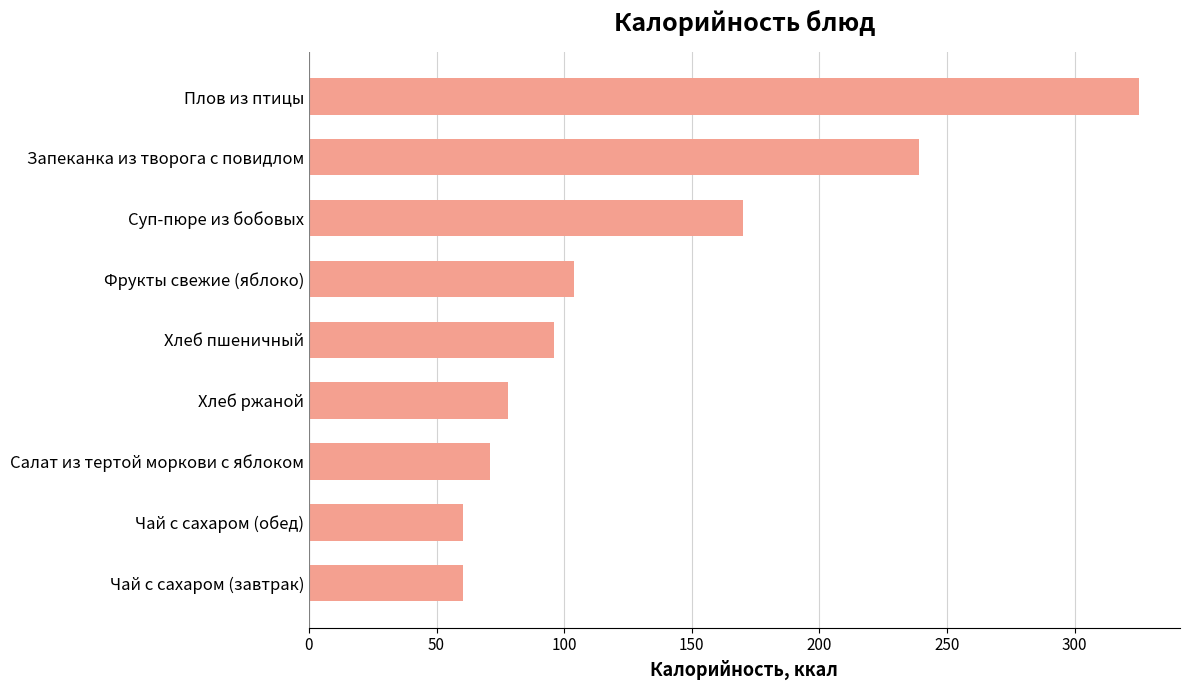

What is the change in value from Хлеб пшеничный to Запеканка из творога с повидлом?

+143.0